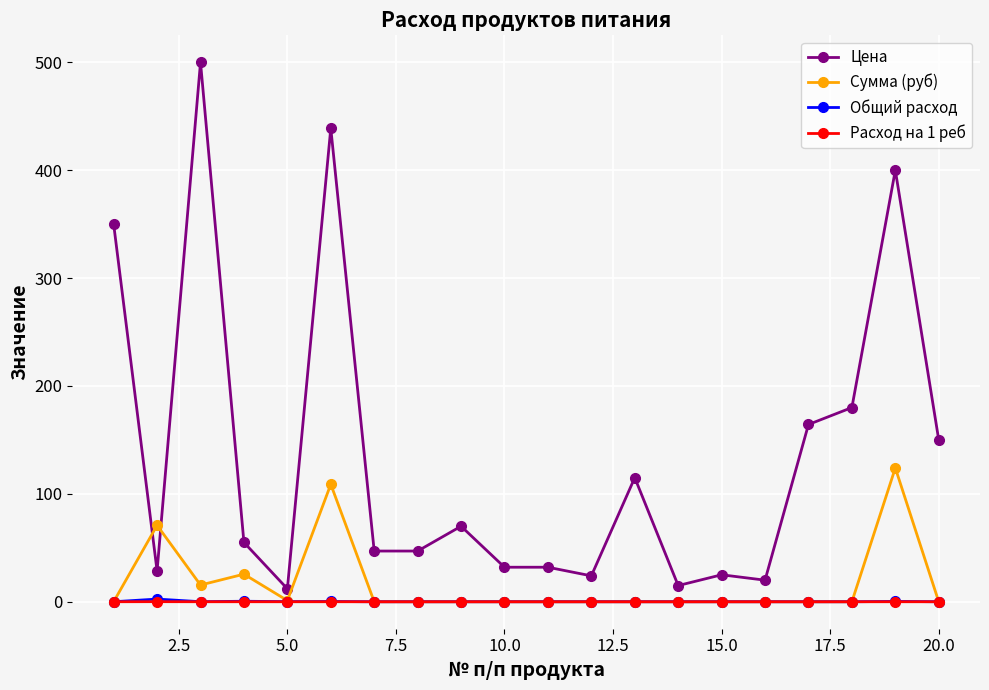

True or false: Сумма (руб) has more than 0 points higher than both neighbors.

True